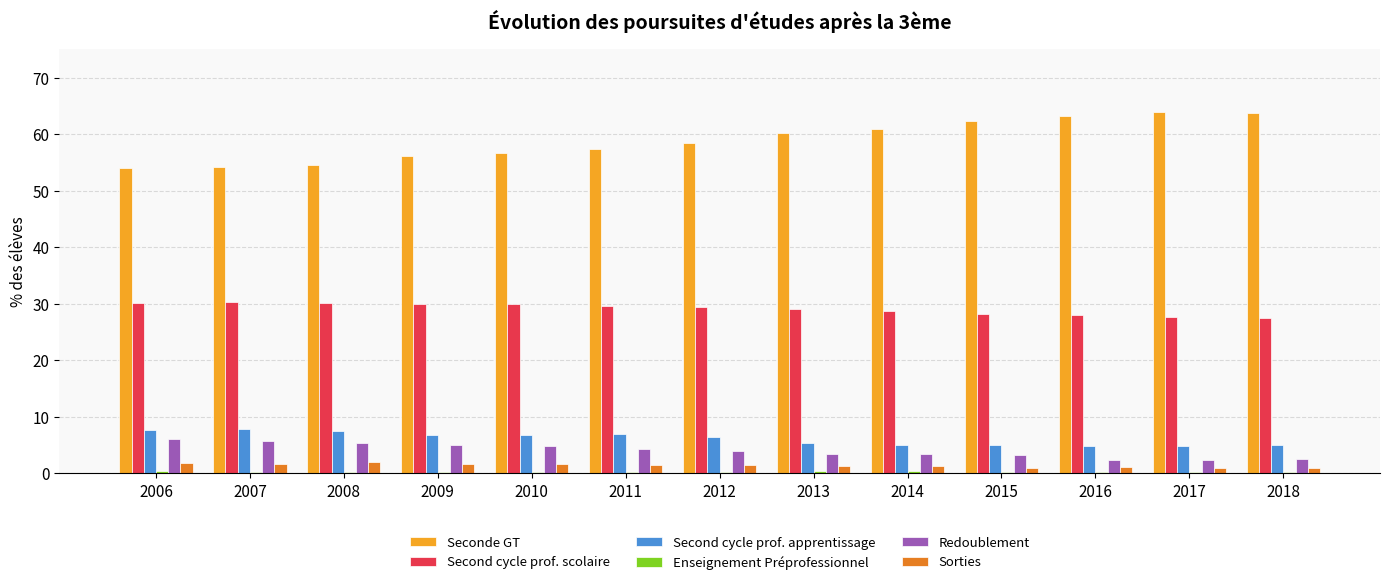

The value of Redoublement at 2015 is 3.2. True or false?

True